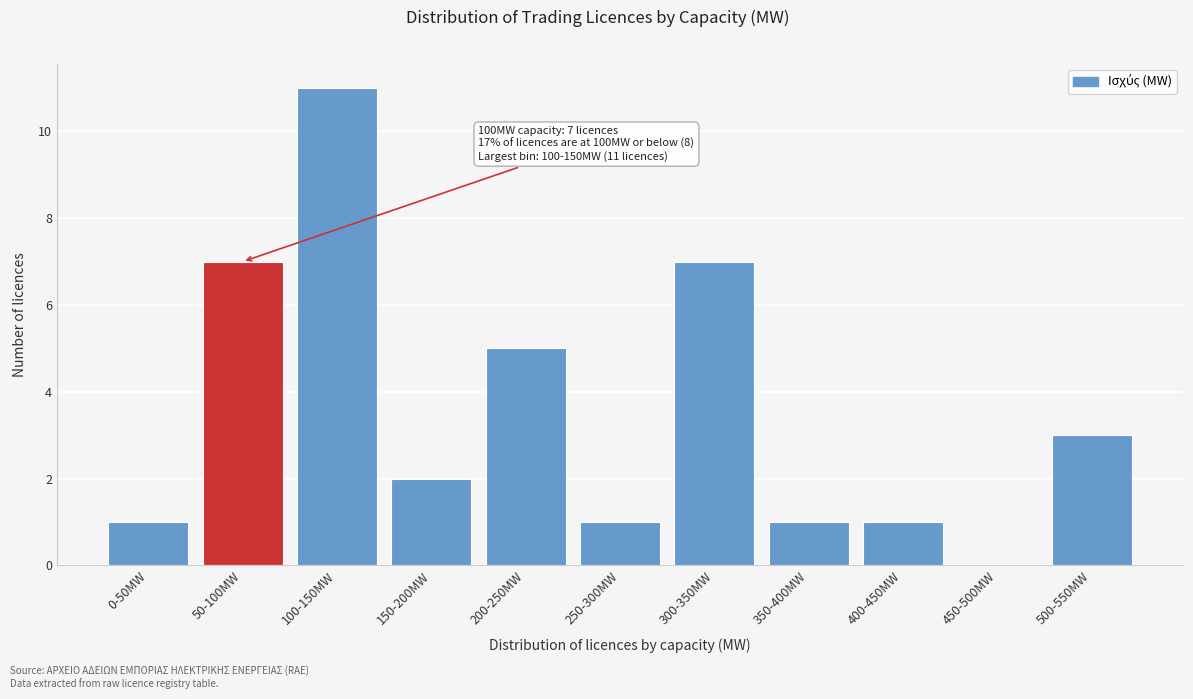

Reading right to left, extract all data points from this chart.

500-550MW=3	450-500MW=0	400-450MW=1	350-400MW=1	300-350MW=7	250-300MW=1	200-250MW=5	150-200MW=2	100-150MW=11	50-100MW=7	0-50MW=1